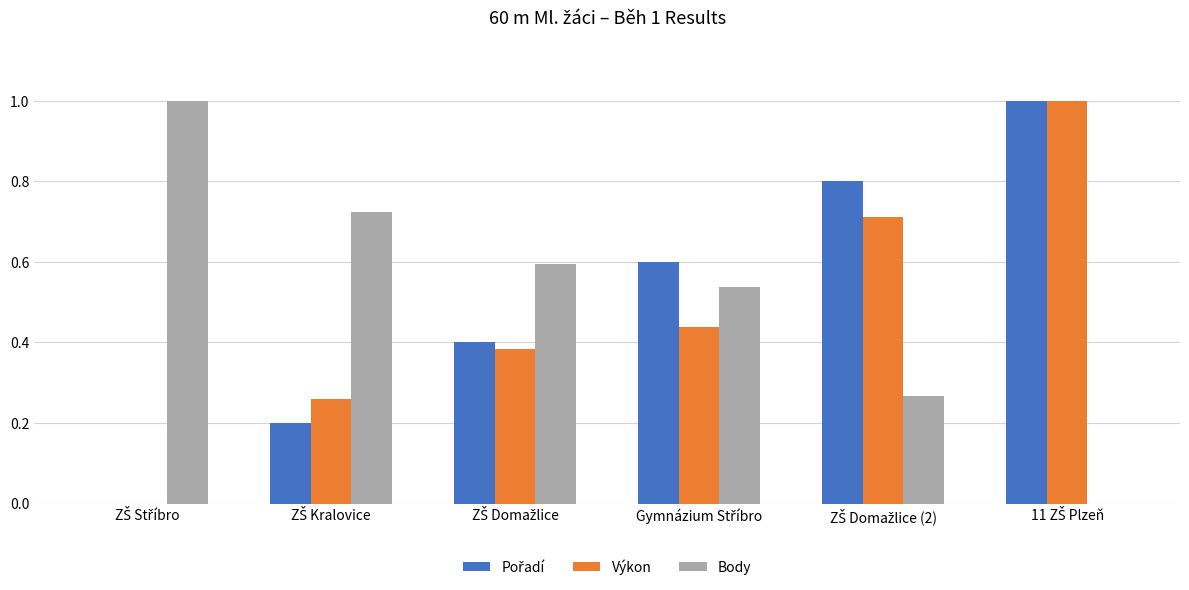

Are the bars grouped side by side (vs. stacked)?

Yes